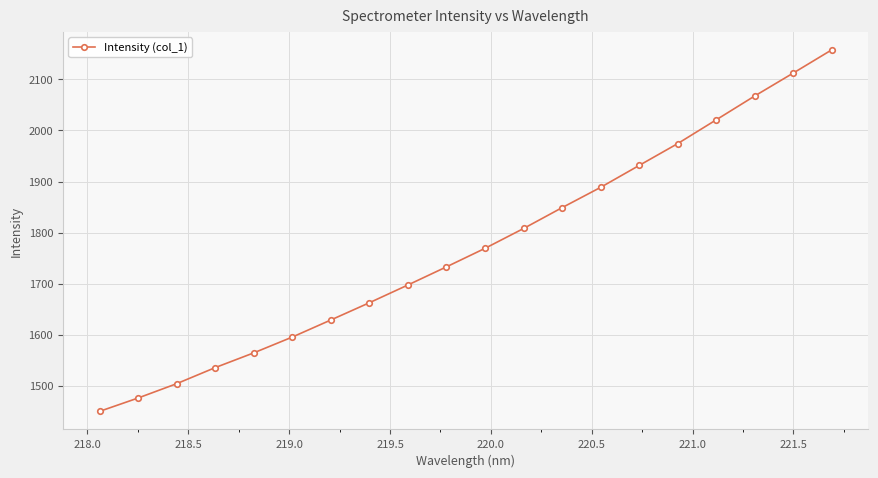

Is this an area chart (filled region under the line)?

No